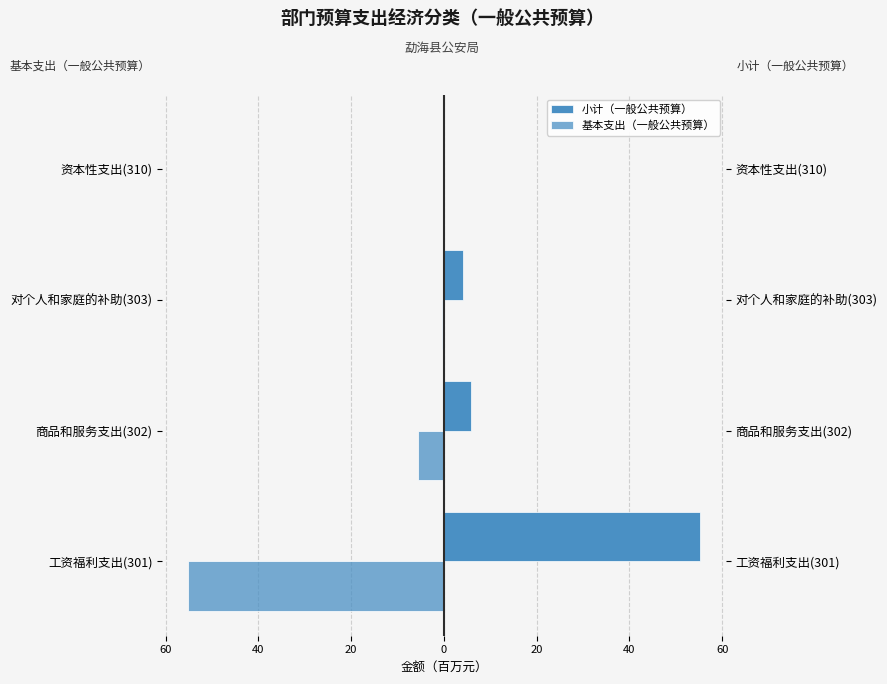

What is the maximum value shown in the chart?

55.2